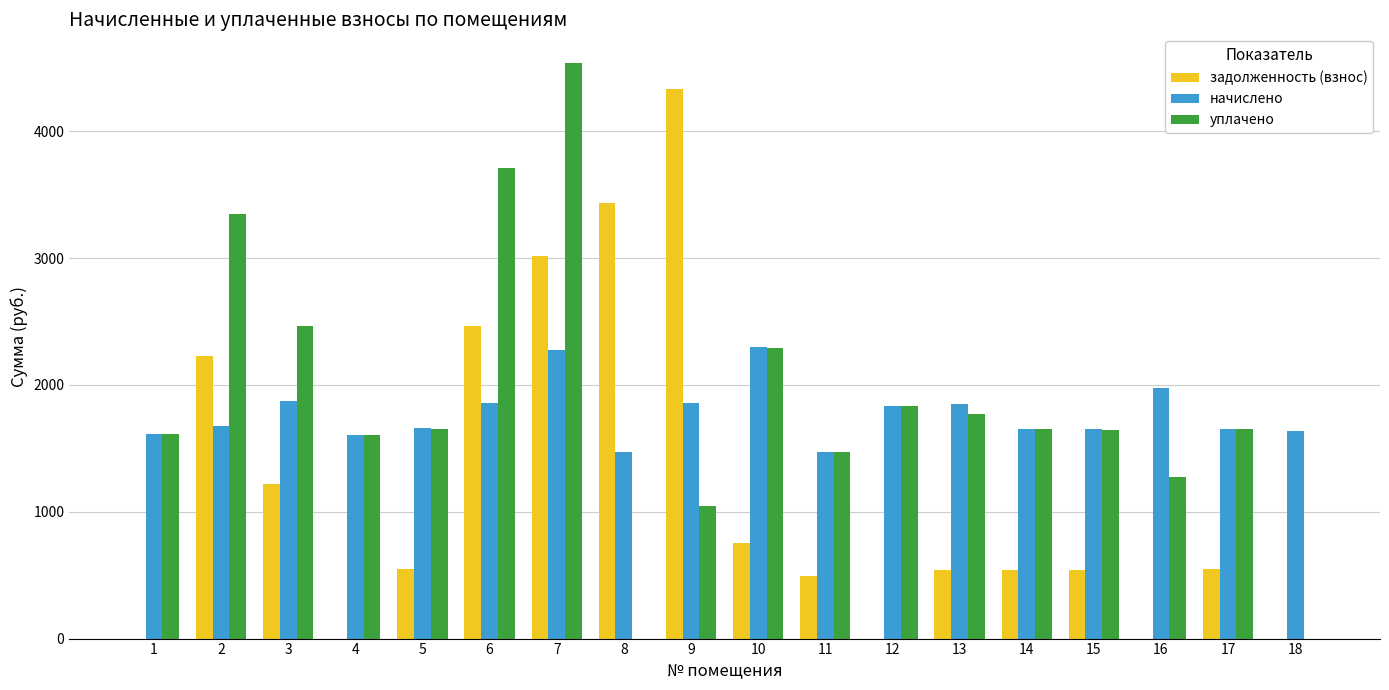

True or false: задолженность (взнос) has a value of 3491.3 at 2.

False